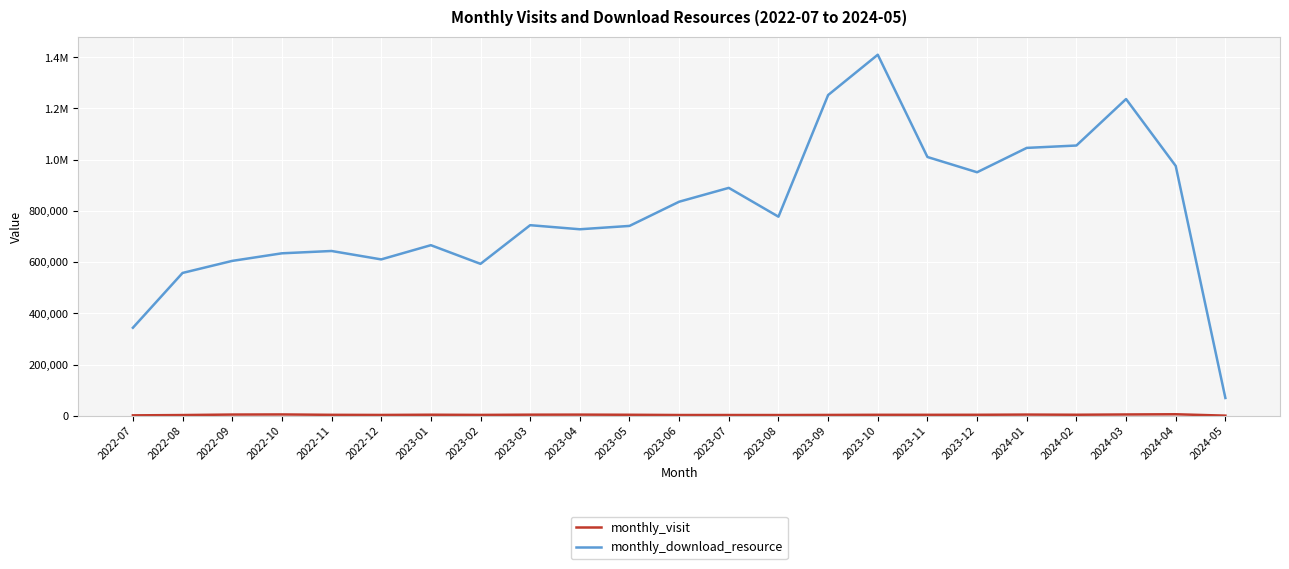

Is it true that monthly_visit equals 3008 at 2022-10?

False